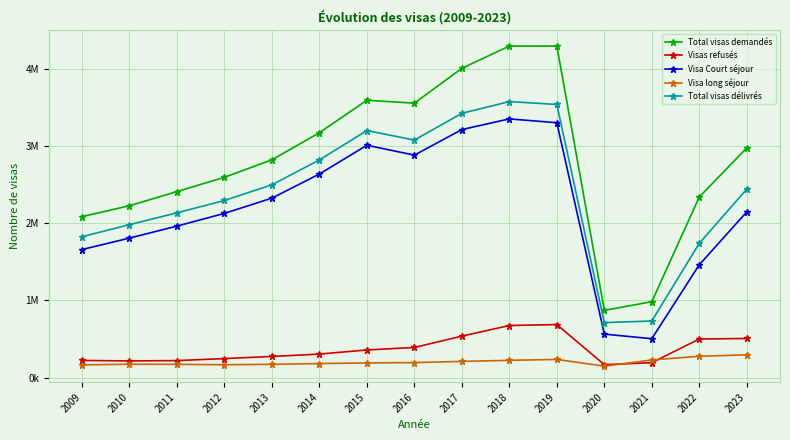

Which series has the largest range (max minus min)?

Total visas demandés